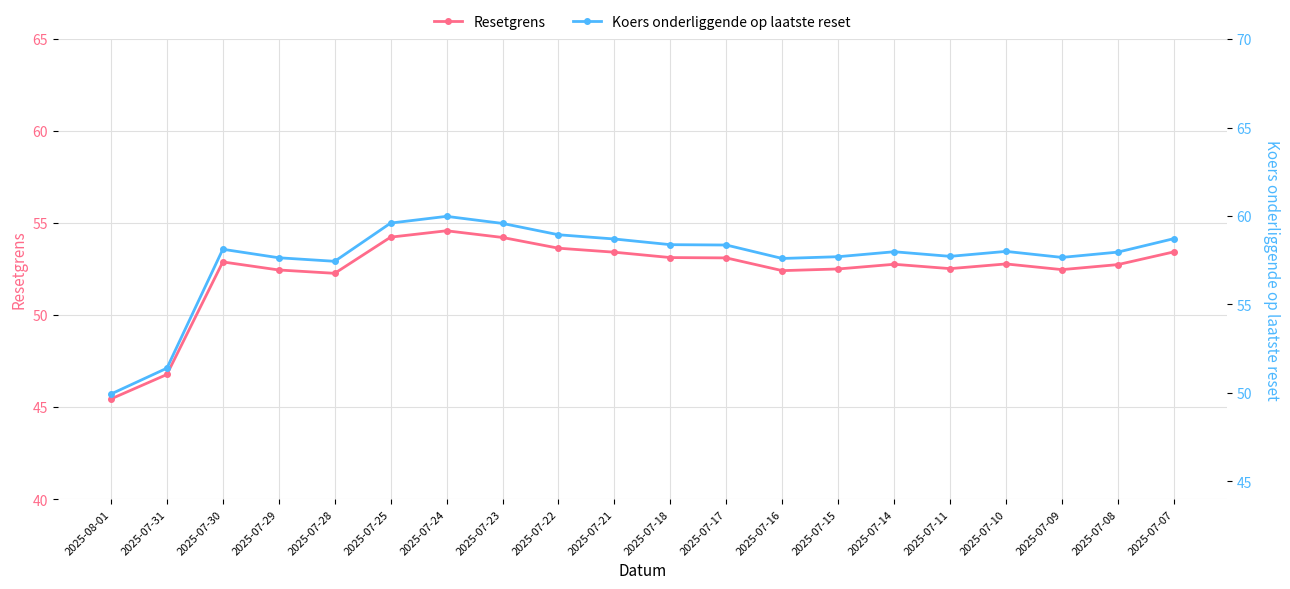

Is the value of Resetgrens at 2025-07-28 greater than the value of Koers onderliggende op laatste reset at 2025-07-23?

No